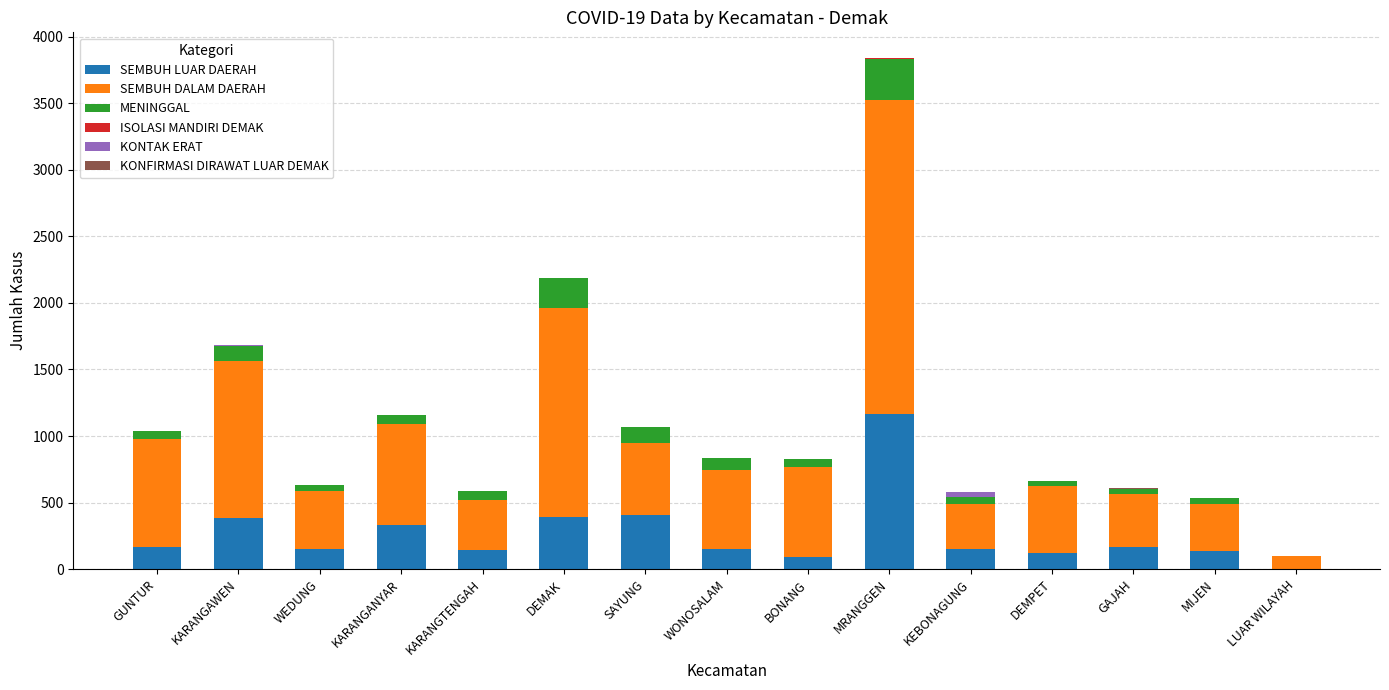

Are the bars grouped side by side (vs. stacked)?

No